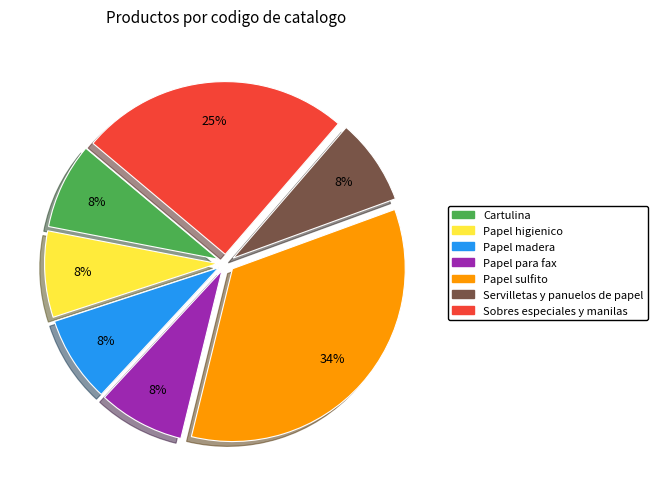

Combined, do Papel higienico and Papel para fax account for over 50%?

No